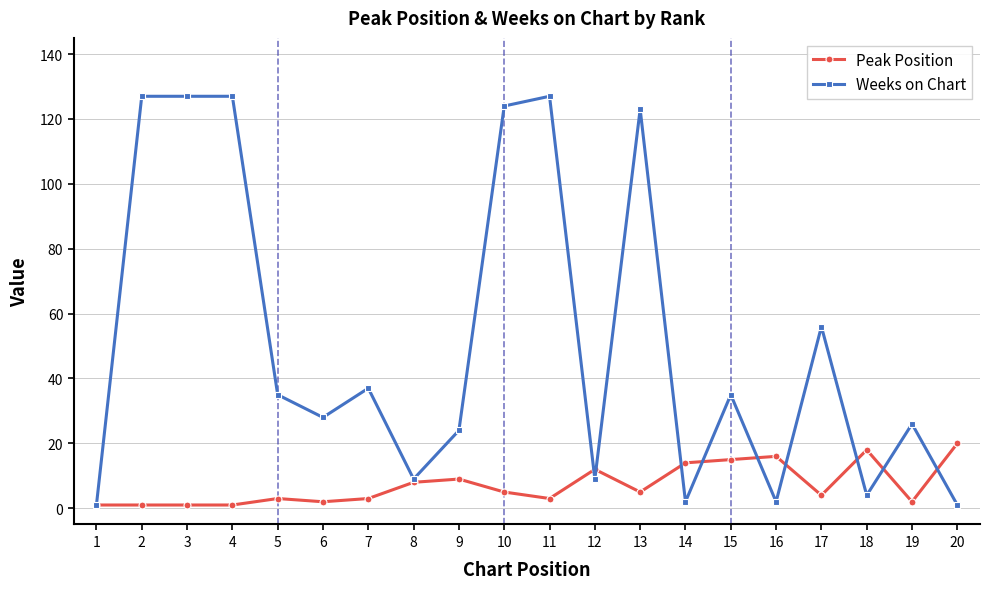

At 20, list the series in order from largest to smallest.

Peak Position, Weeks on Chart